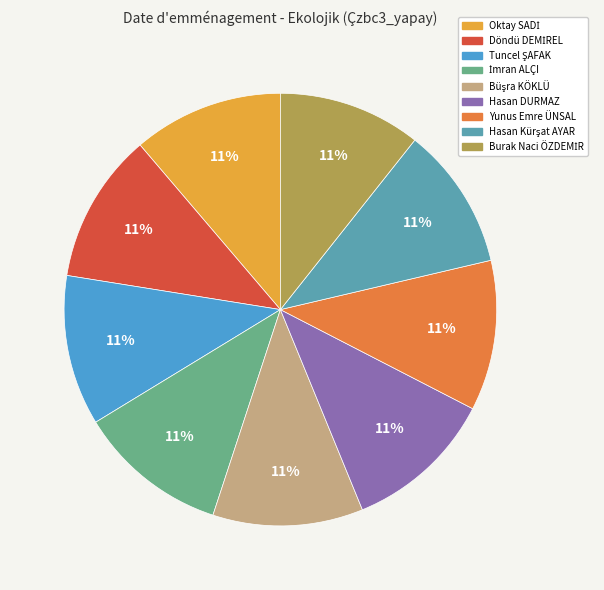

Count the number of slices in the pie.

9